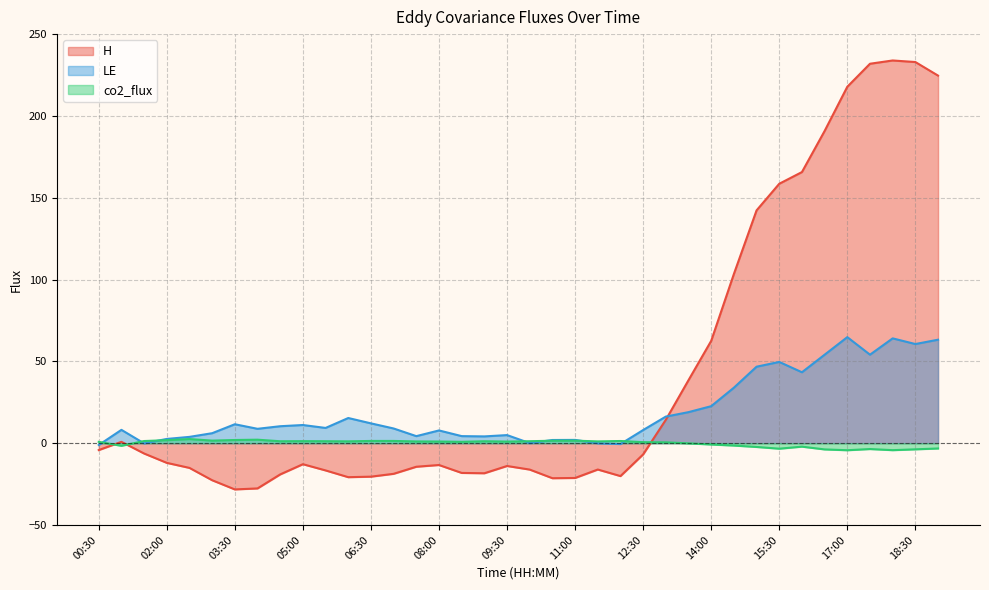

What value does the co2_flux series have at 10:00?

1.2